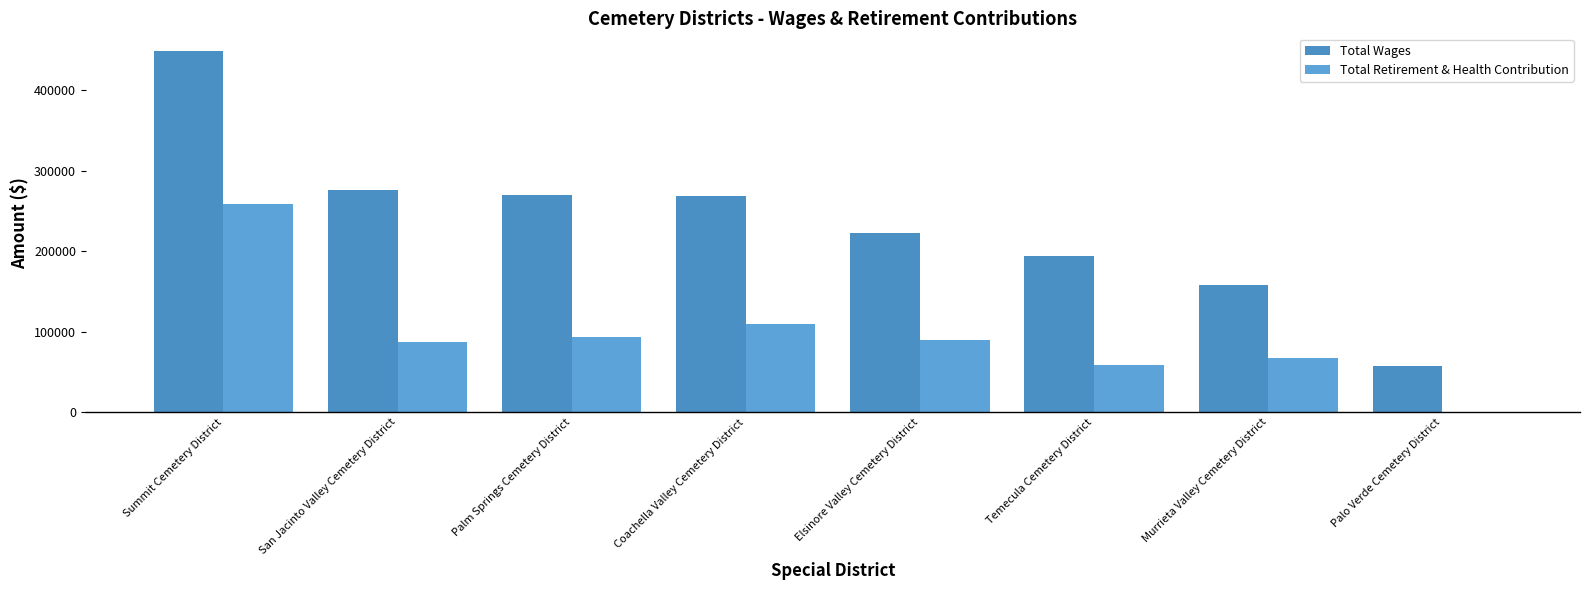

Where is Total Wages nearest to the value 252622?

Coachella Valley Cemetery District